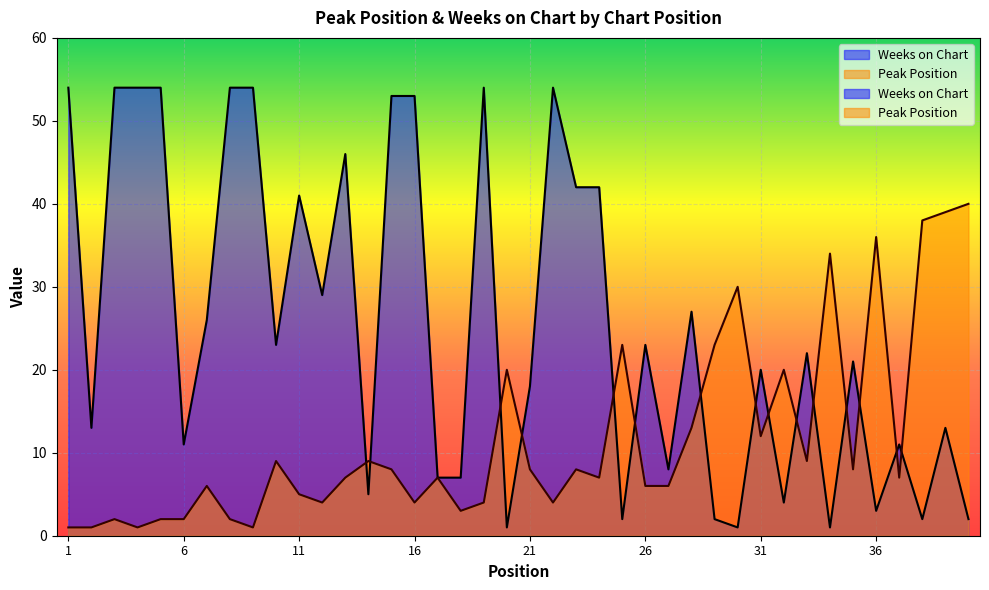

What is the difference between the Weeks on Chart values at 36 and 28?

24